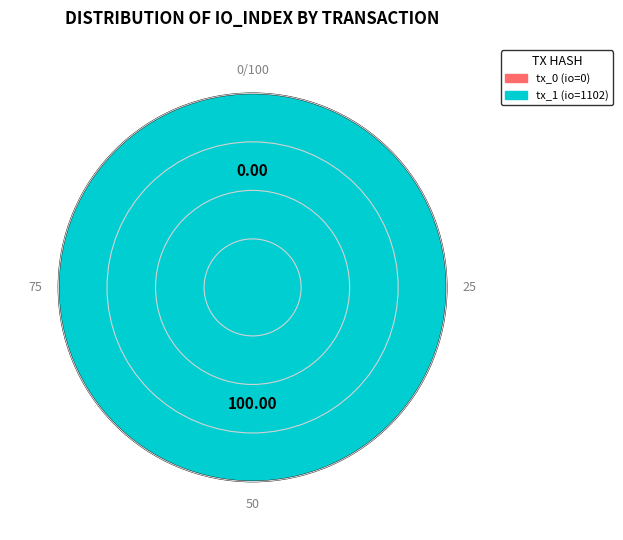

How many segments does this pie chart have?

2